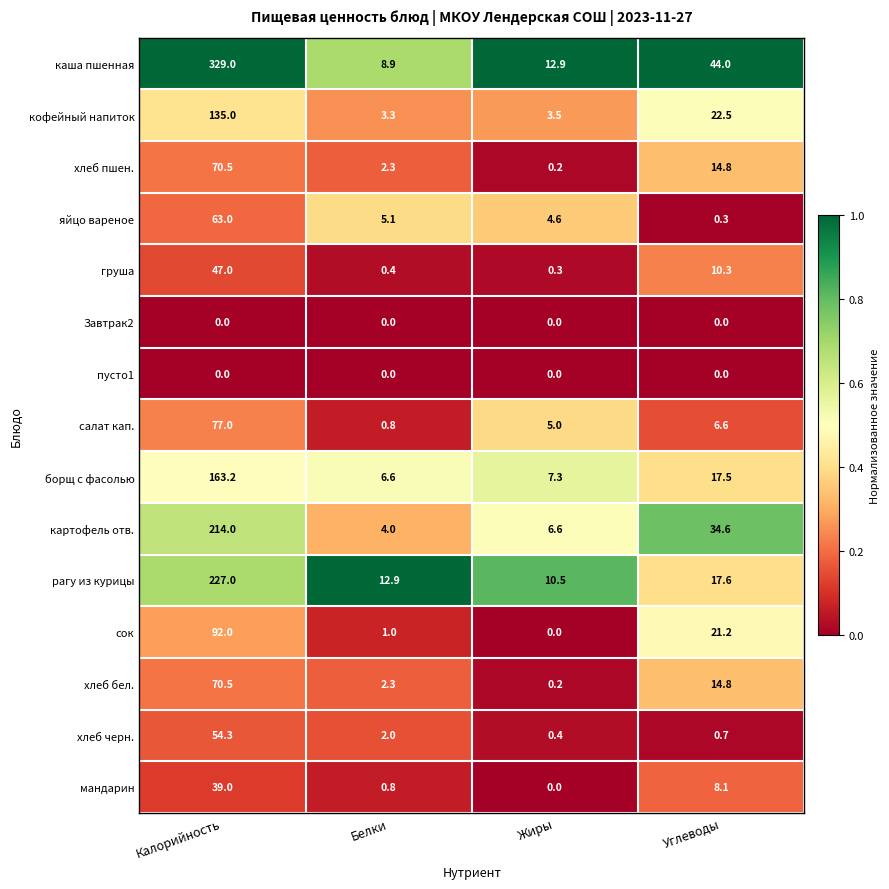

At which label is салат кап. closest to 38?

Углеводы